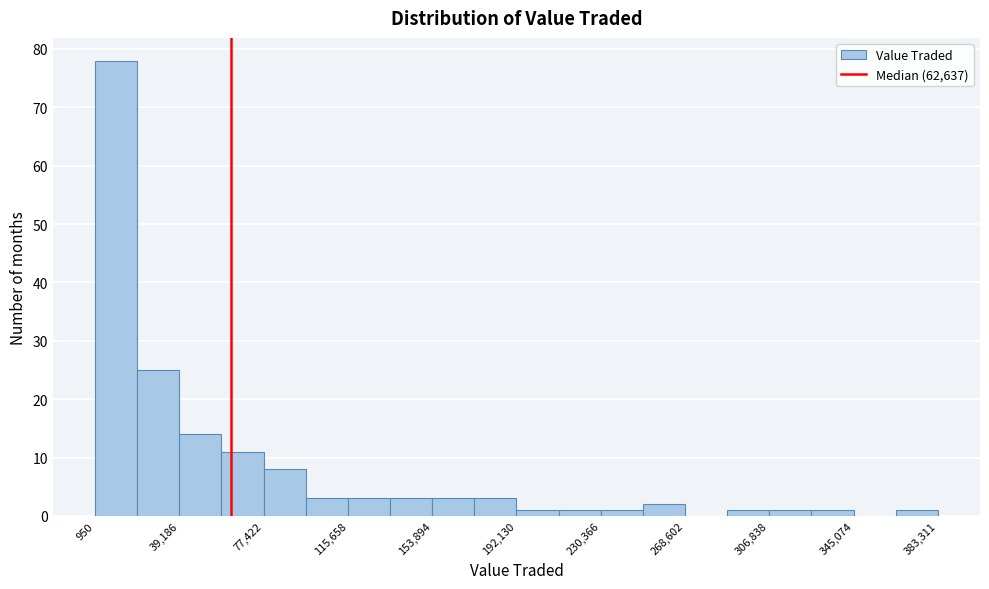

Read against the x-axis, roughly where is the centre of the tallest bar?

10000